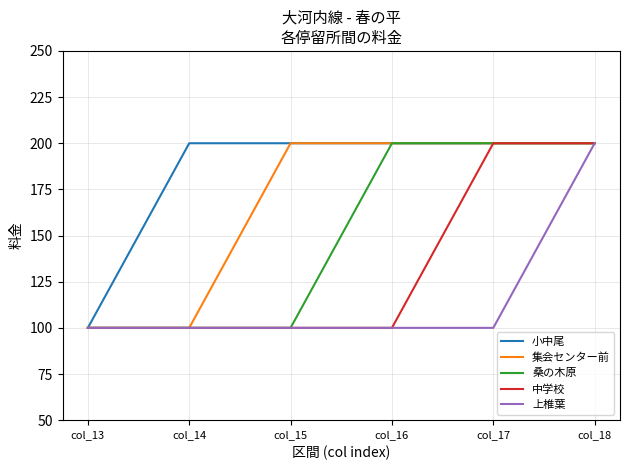

List the series in order of their overall mean, lowest first.

上椎葉, 中学校, 桑の木原, 集会センター前, 小中尾